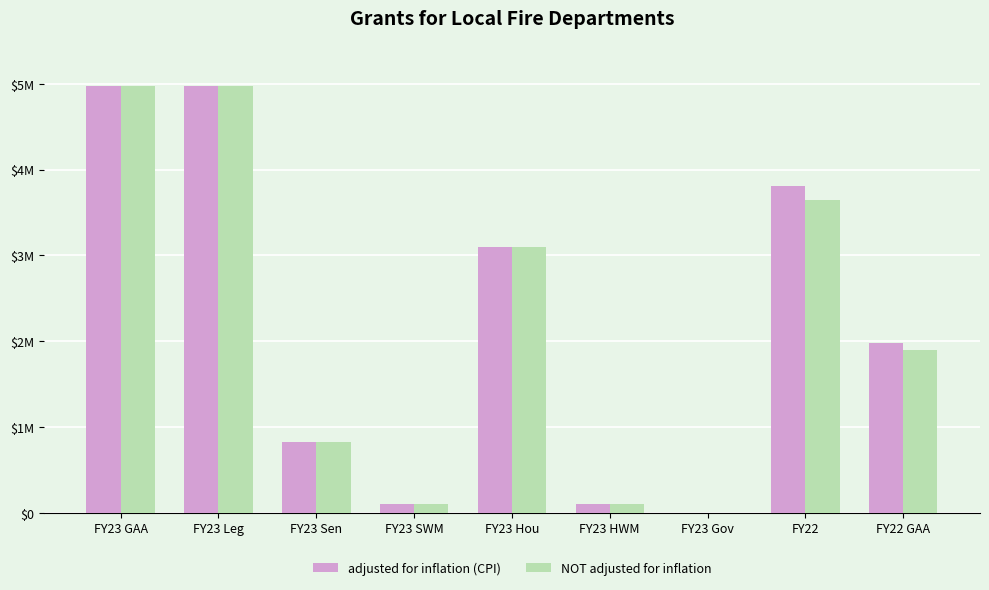

What is the maximum value shown in the chart?

4974750